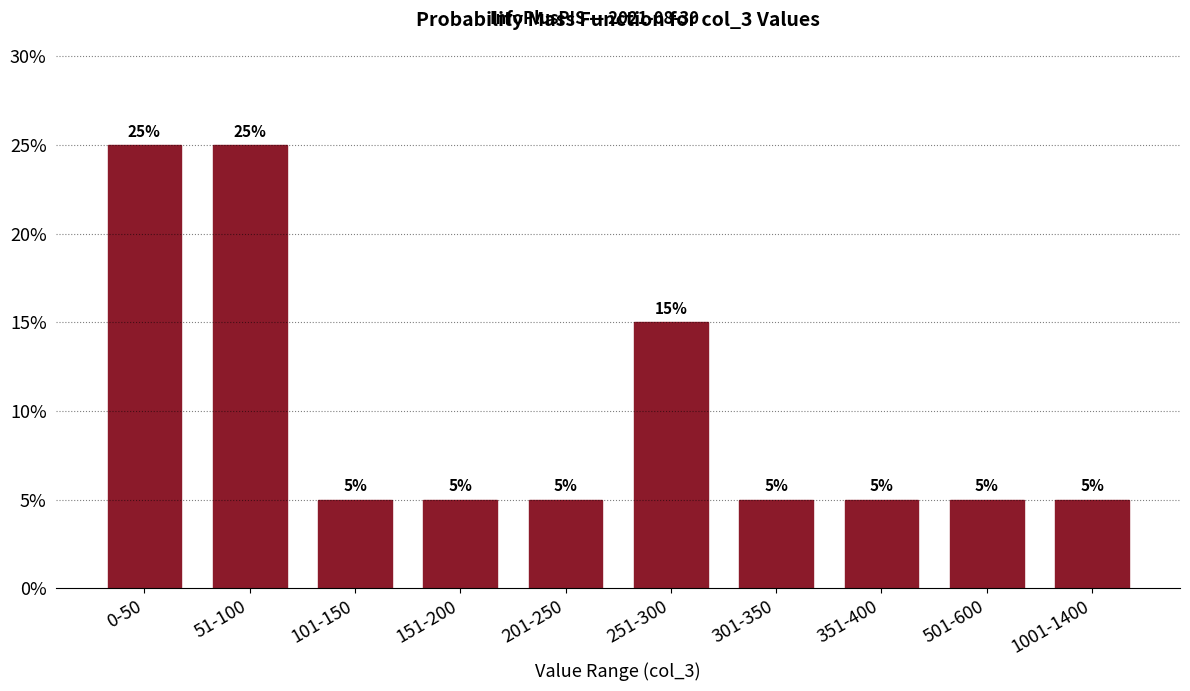

Reading left to right, transcribe all the data shown in this chart.

0-50=25	51-100=25	101-150=5	151-200=5	201-250=5	251-300=15	301-350=5	351-400=5	501-600=5	1001-1400=5